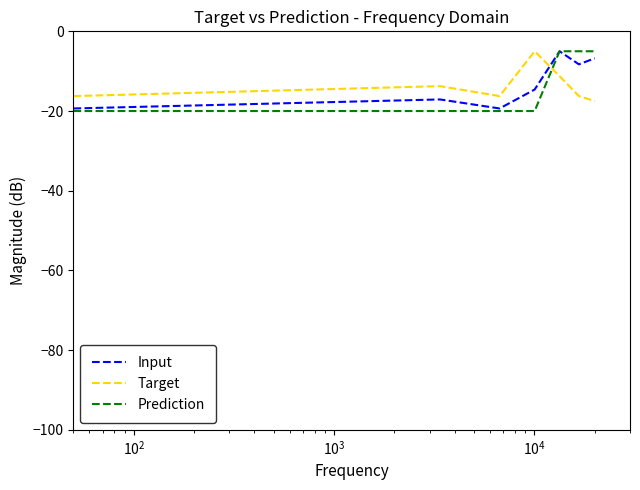

What is the minimum value shown in the chart?

-20.0